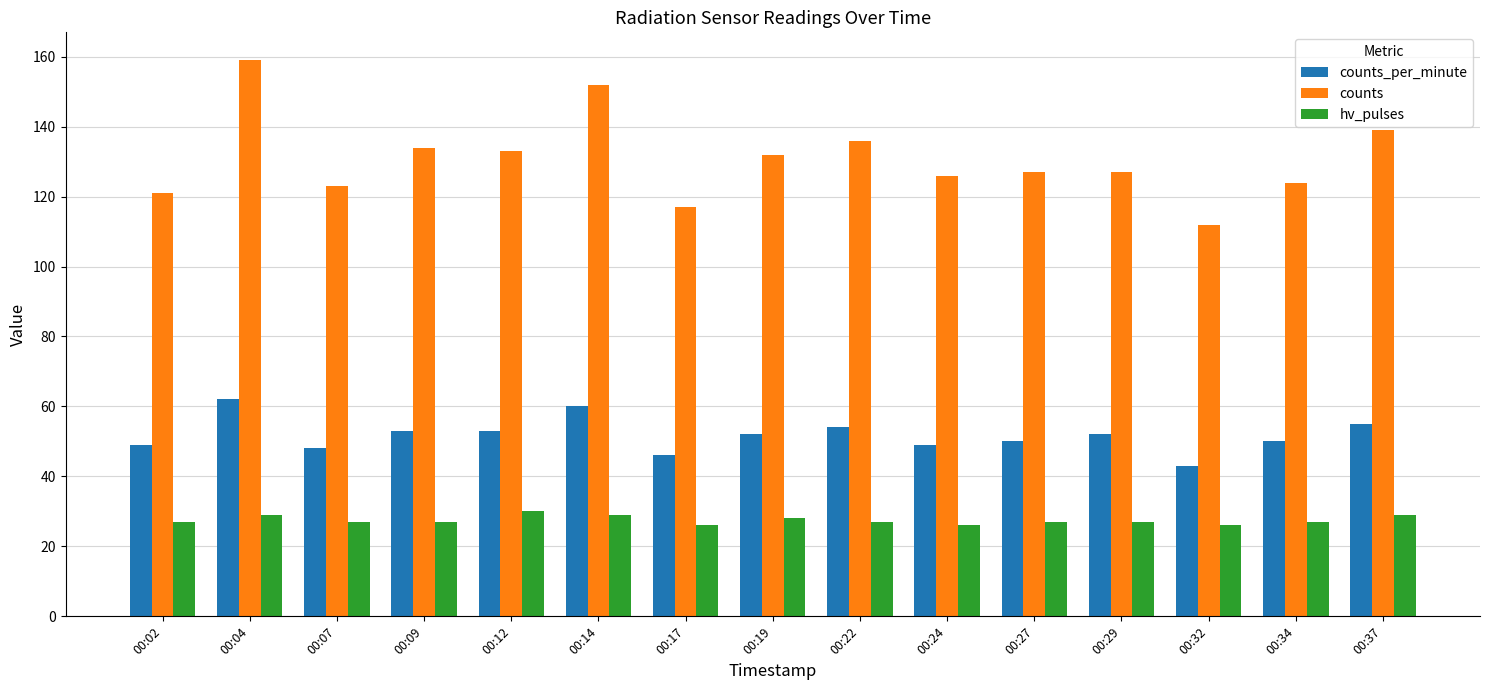

True or false: hv_pulses has a value of 50 at 00:14.

False